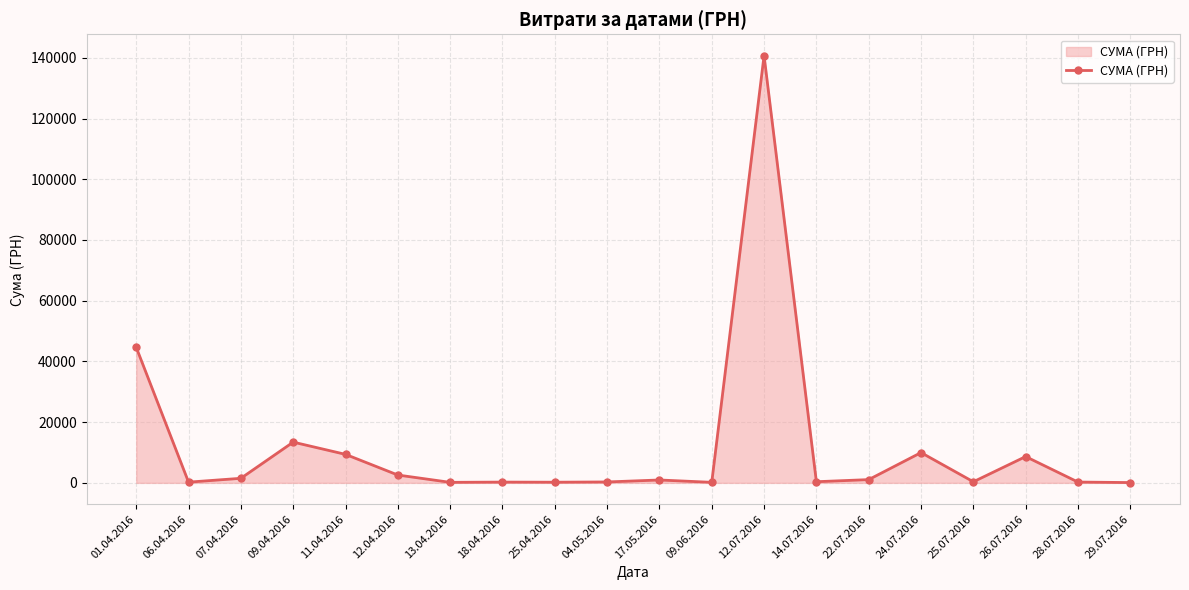

What is the average value?

11767.6